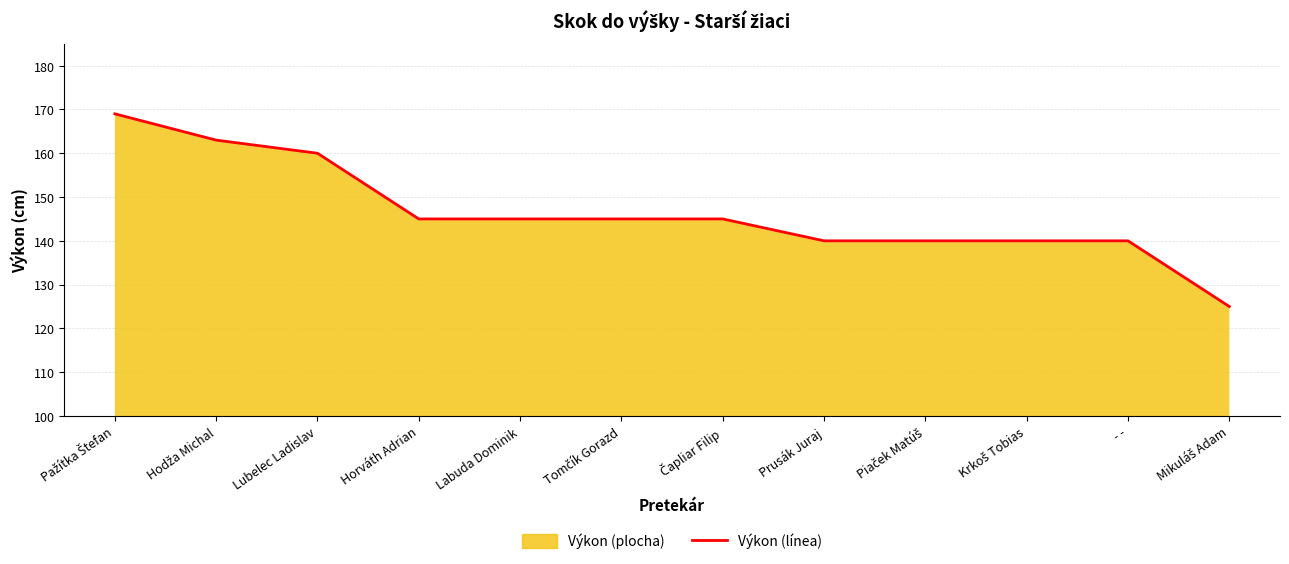

How many data points are less than 145?

5